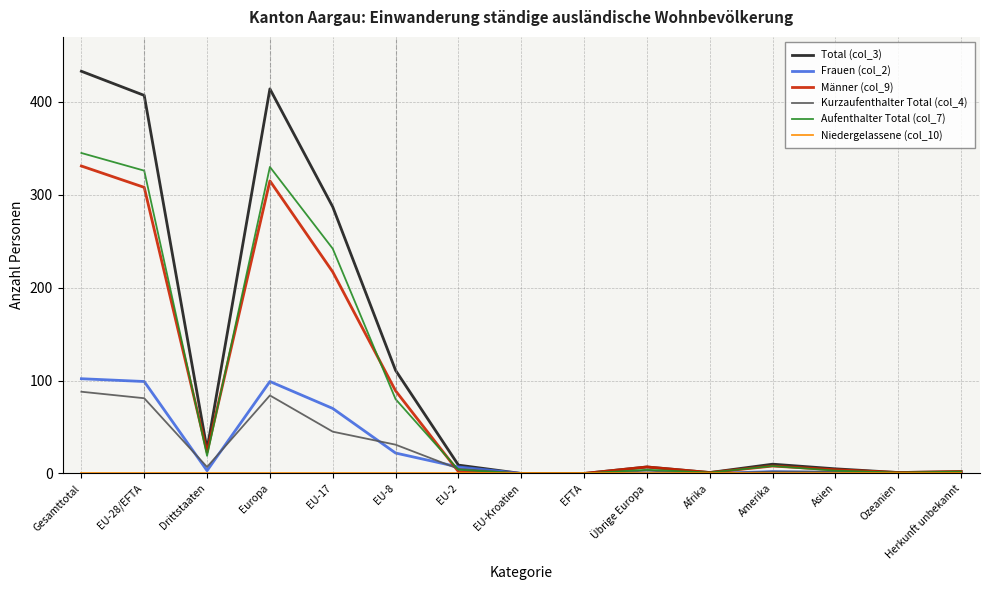

True or false: Frauen (col_2) has more than 1 points higher than both neighbors.

True